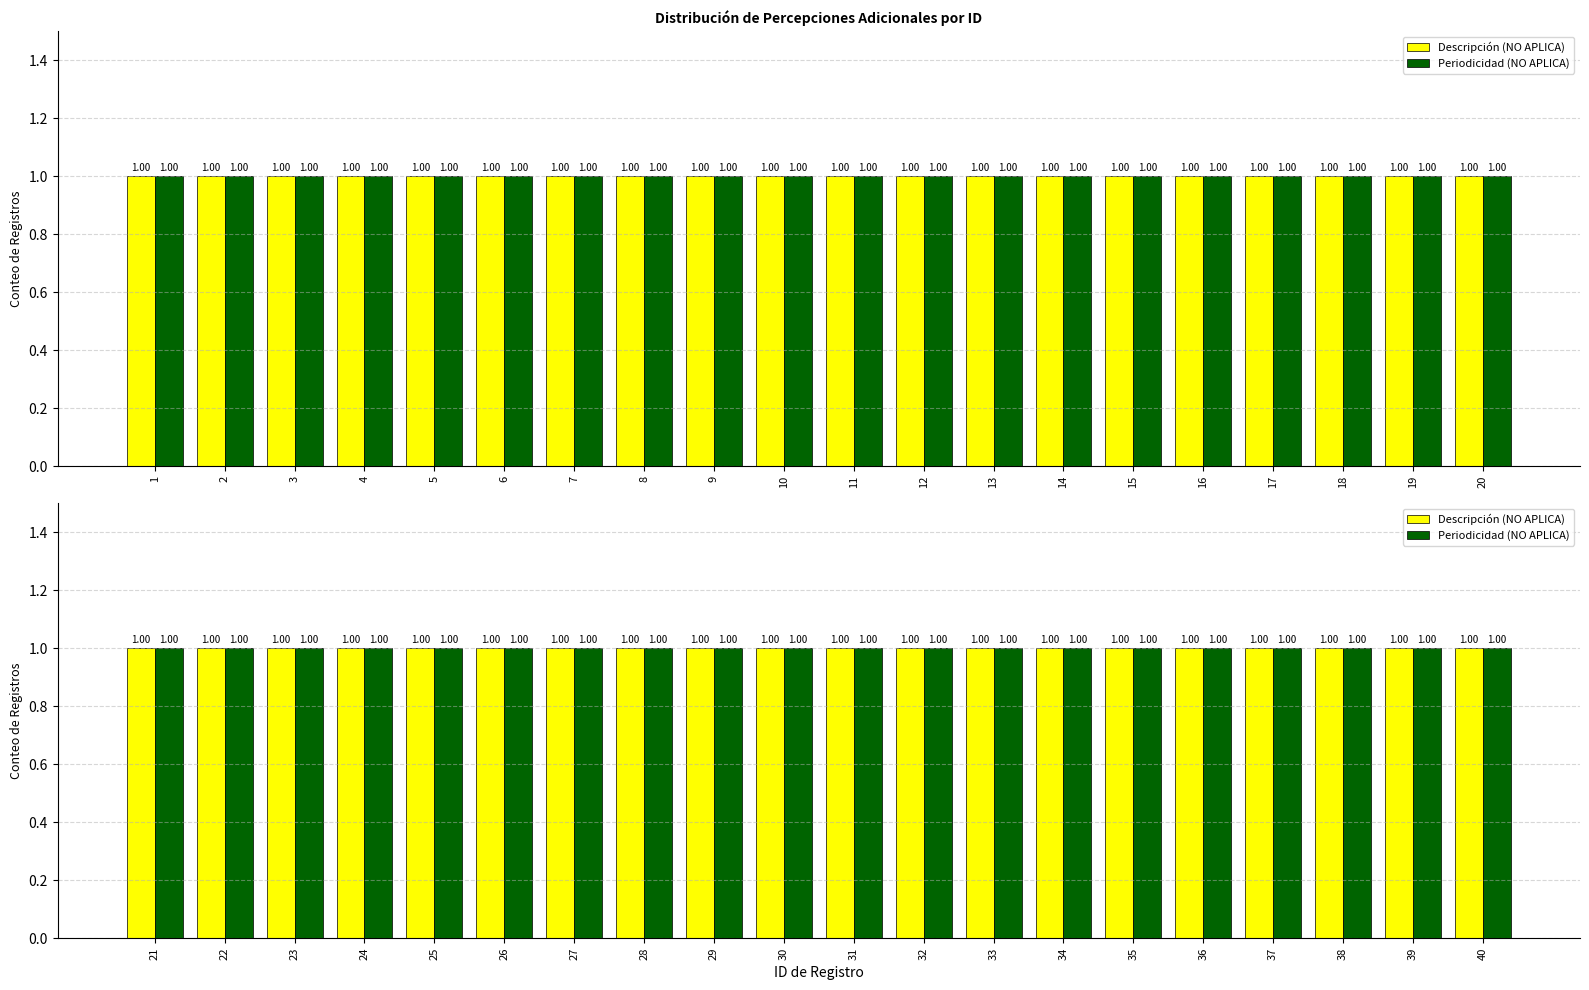

Rank the series by their average value, from highest to lowest.

Descripcion, Periodicidad